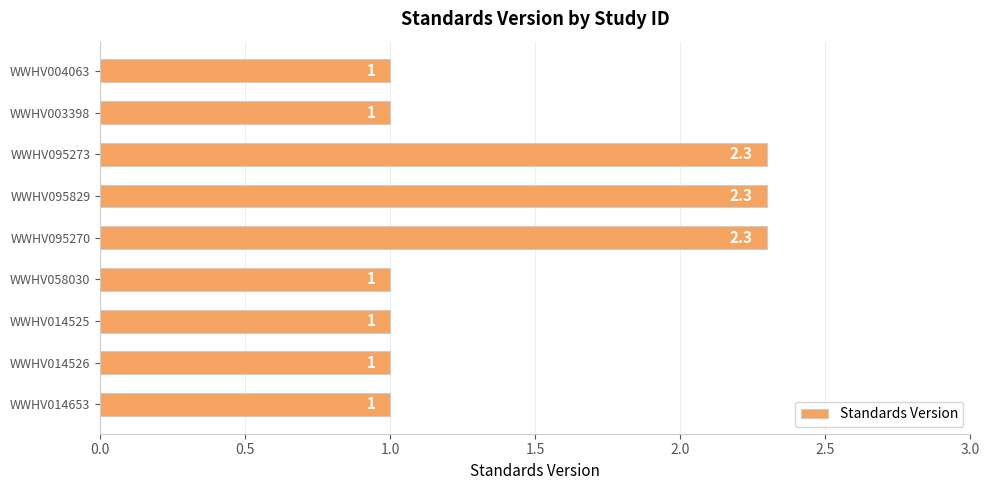

Is it true that the value at WWHV095273 is 3.2?

False